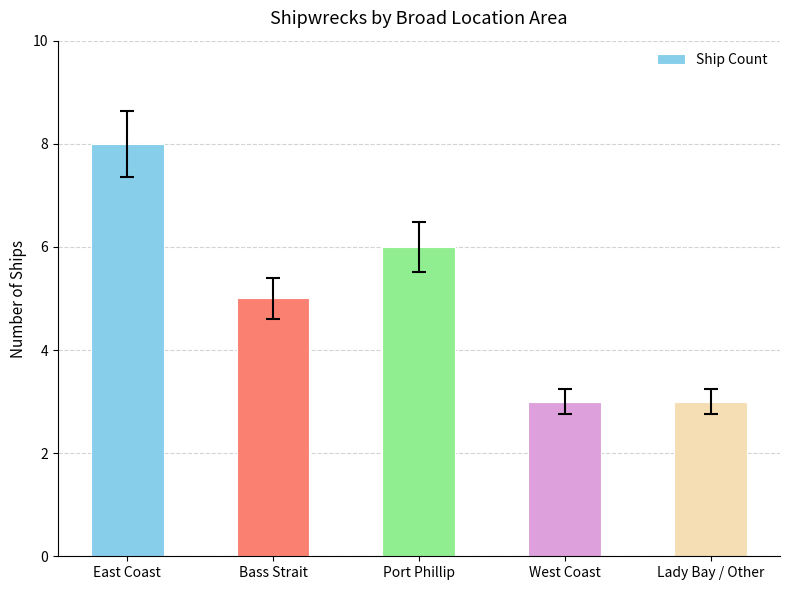

Which has a higher value, West Coast or Bass Strait?

Bass Strait